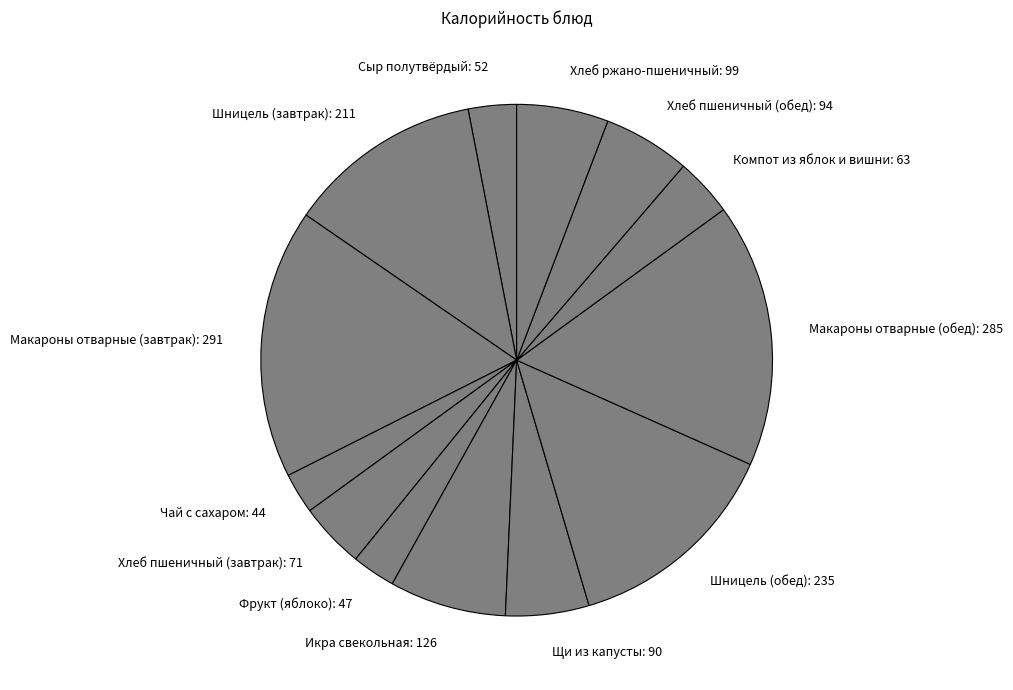

Combined, do Икра свекольная: 126 and Сыр полутвёрдый: 52 account for over 50%?

No